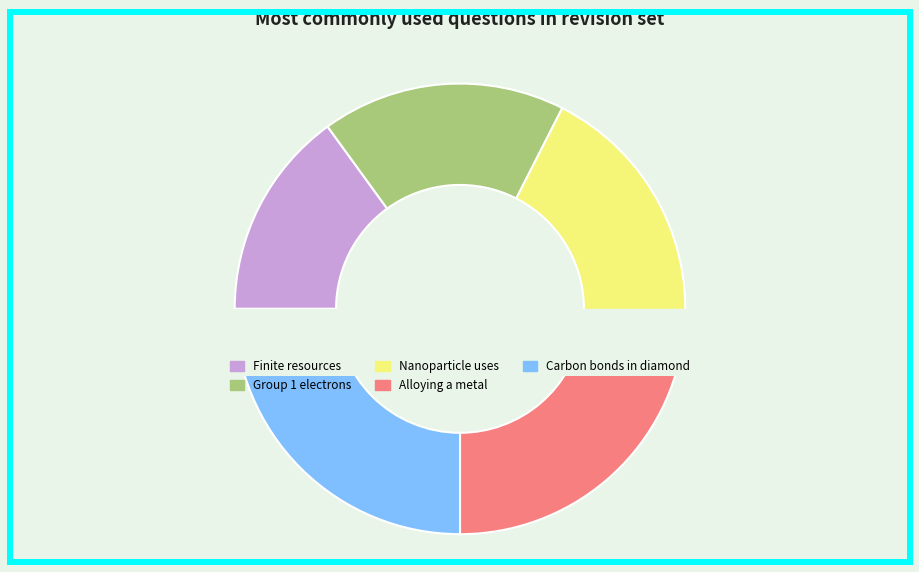

To the nearest percent, what percentage of the pie is Give two examples of what nanoparticles are used for?

20%